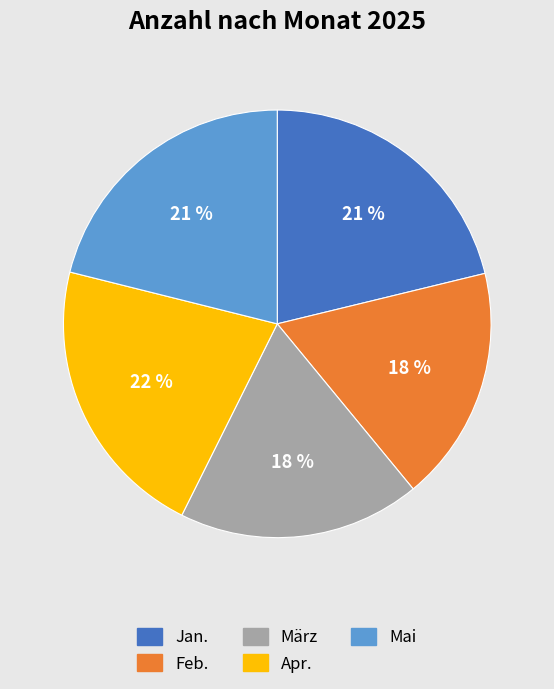

Is it true that Apr. is 22% of the pie?

True